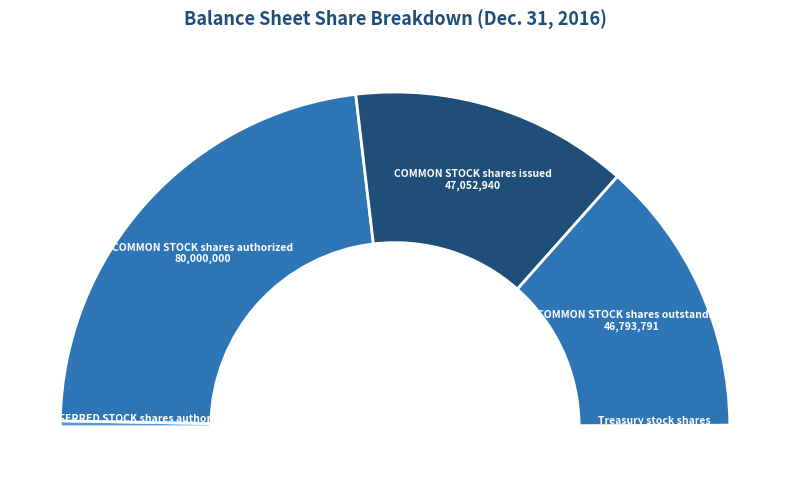

Which slice is the smallest?

Treasury stock
shares